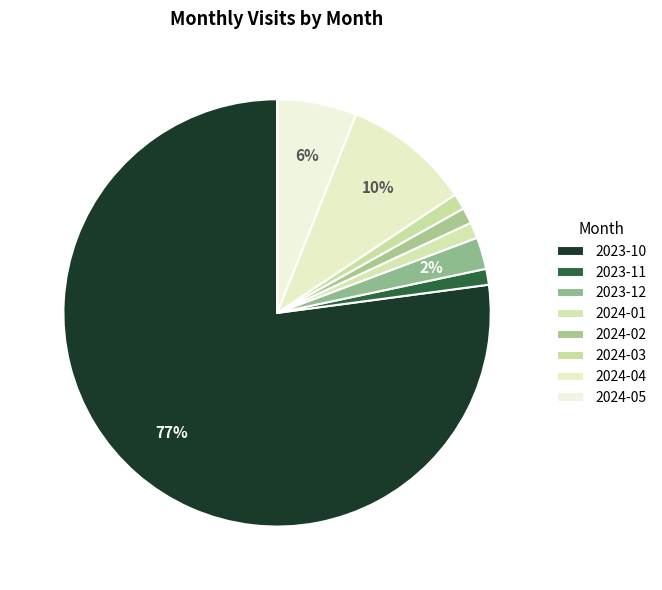

How many slices are in this pie chart?

8